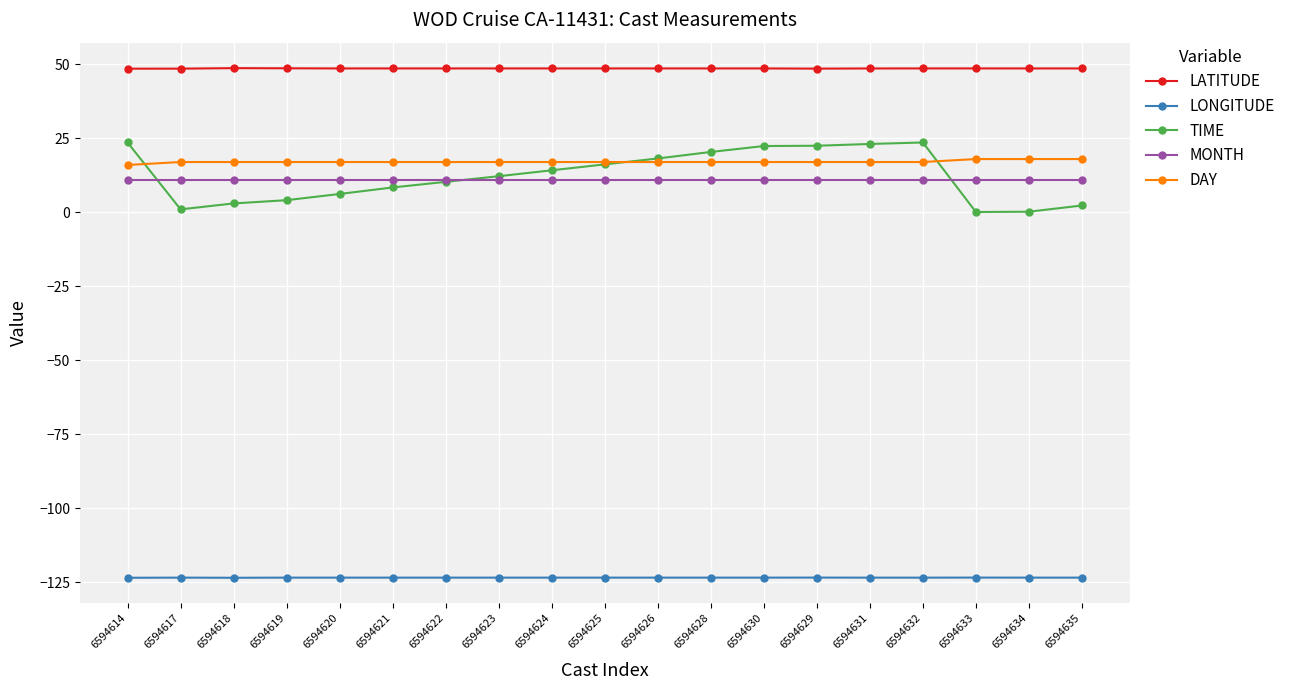

What is the spread (max minus min) of values at 6594625?

172.1